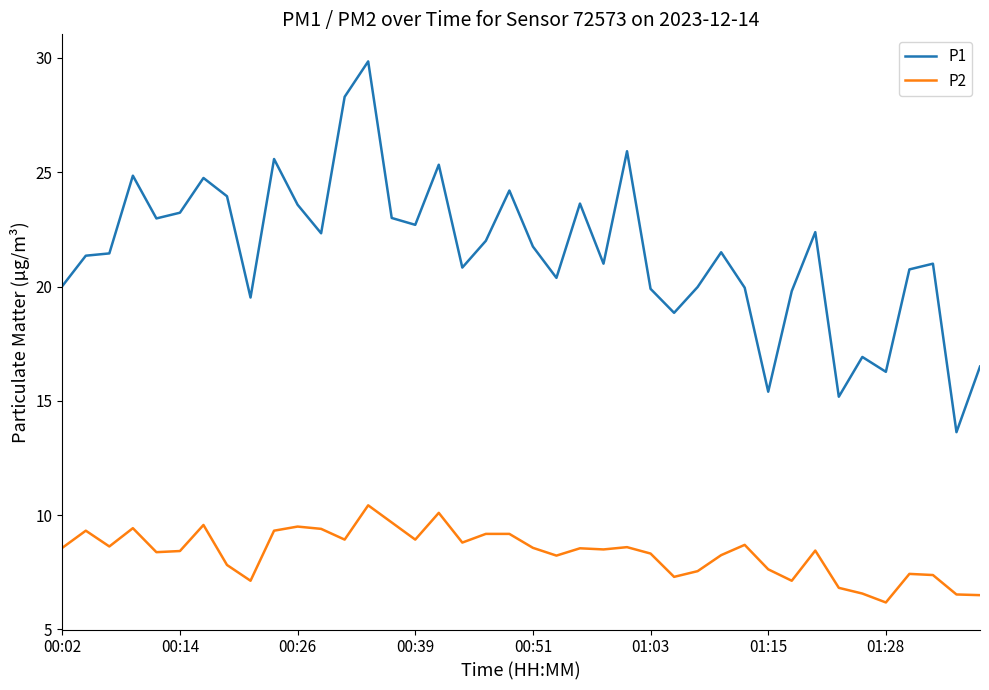

True or false: P2 and P1 intersect in this chart.

False